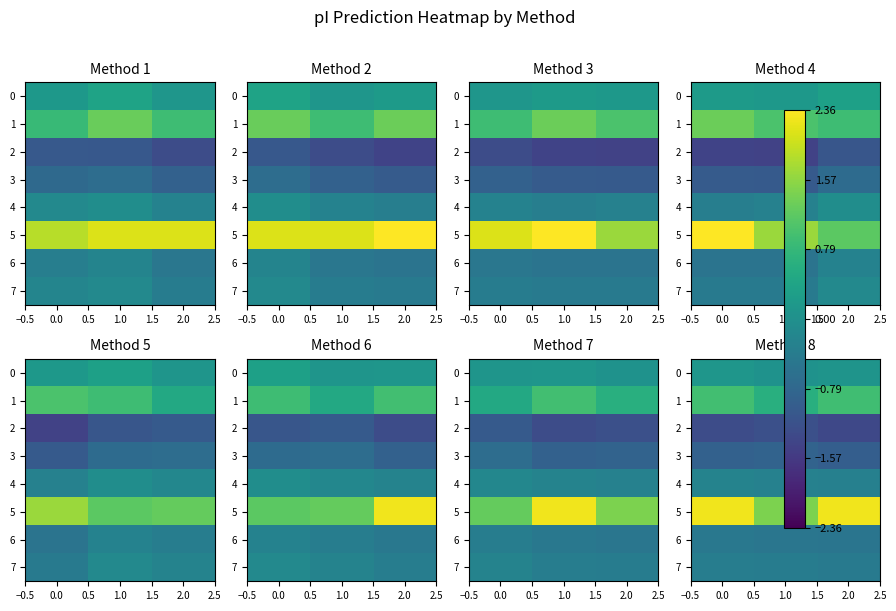

At how many categories does at least one series exceed 1?

3